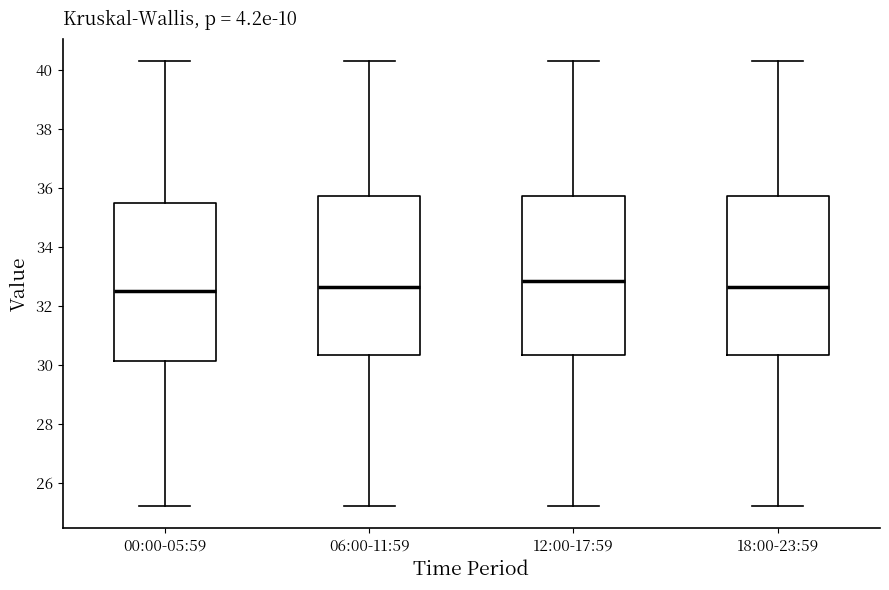

Which box has the highest median line?

12:00-17:59